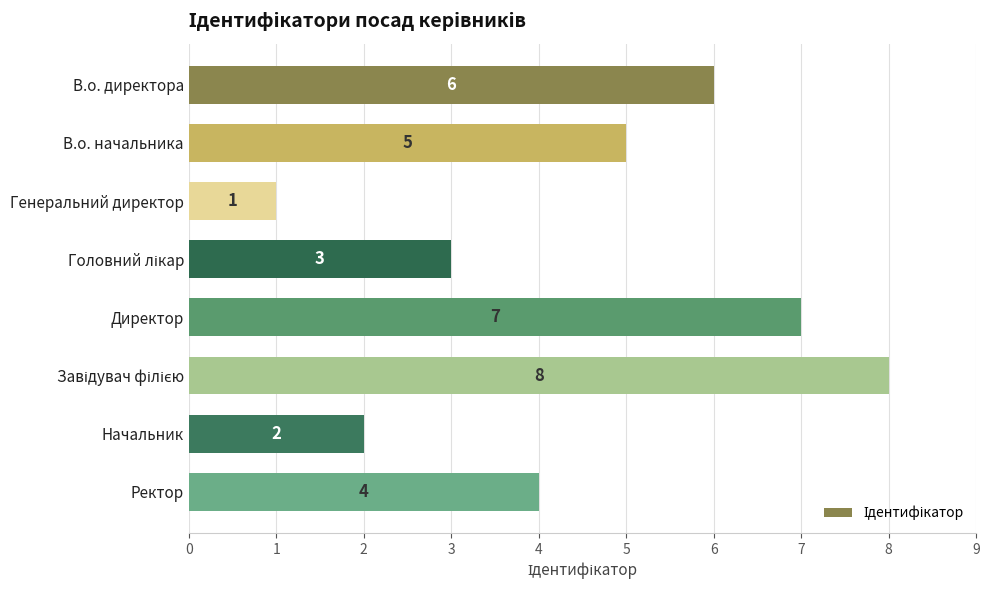

What is the change in value from Генеральний директор to Ректор?

+3